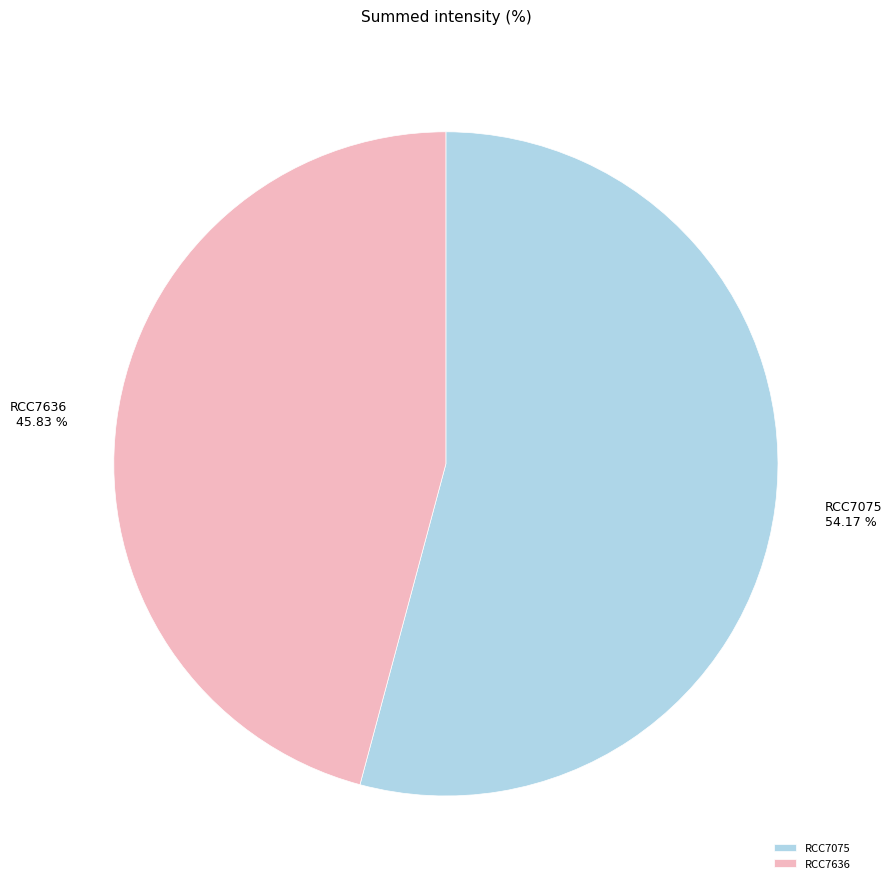

True or false: RCC7075 accounts for 54% of the total.

True